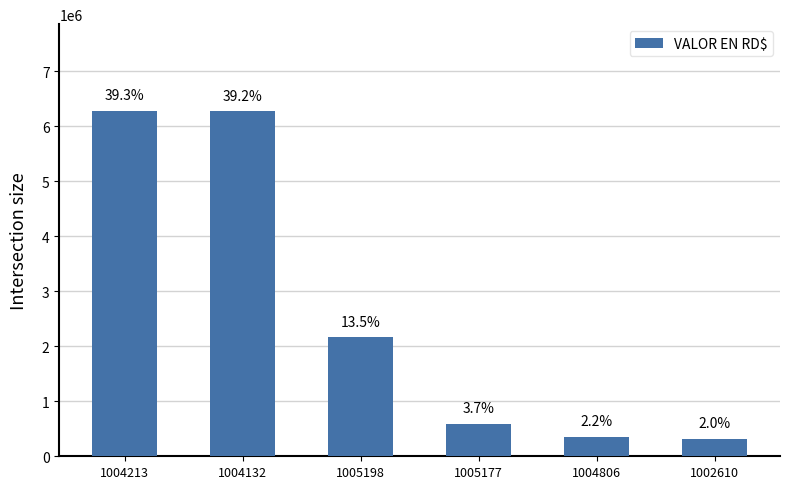

True or false: the data shows 182090.8 at 1002610.

False